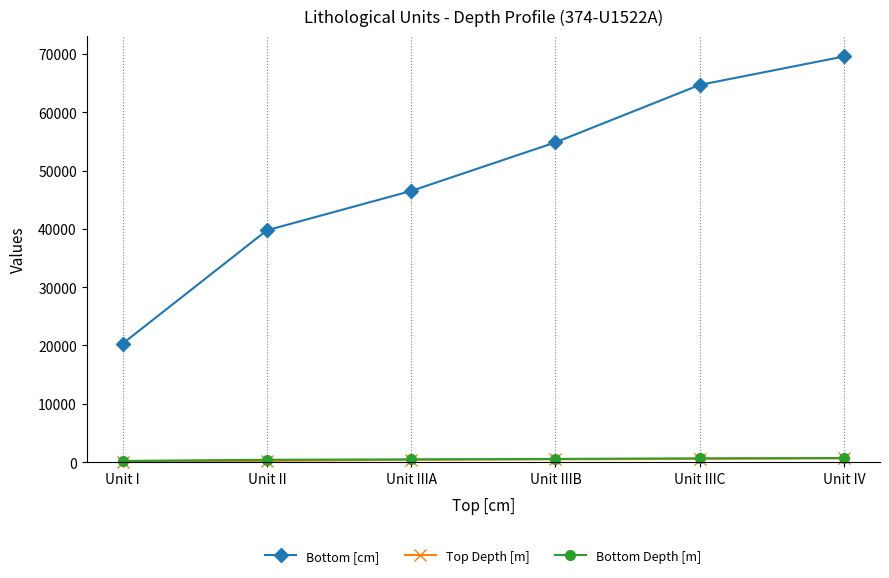

What is the label of the 6th point from the left?

Unit IV